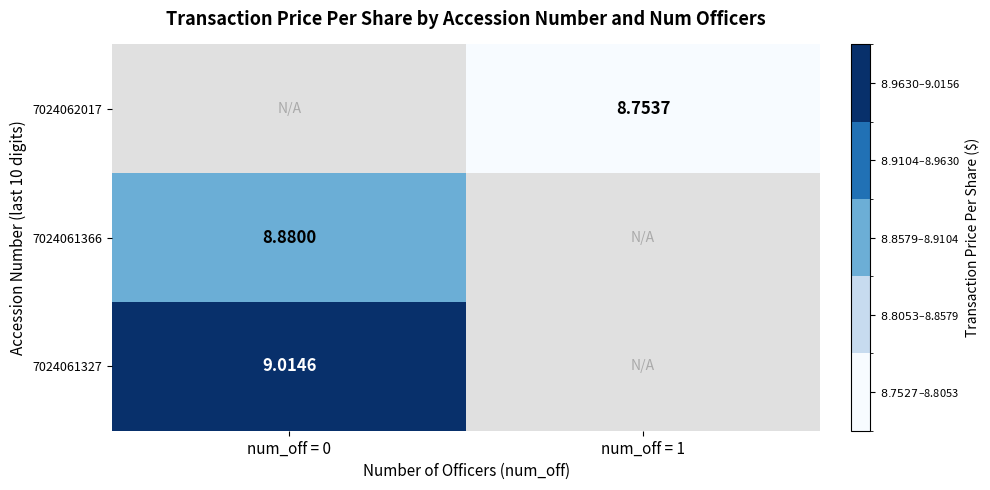

How many categories are shown in the chart?

2